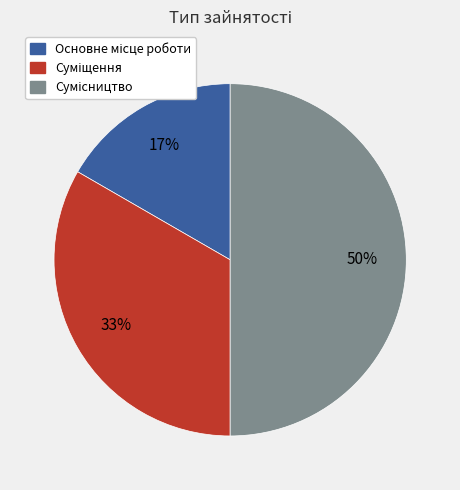

To the nearest percent, what is the average slice percentage?

33%